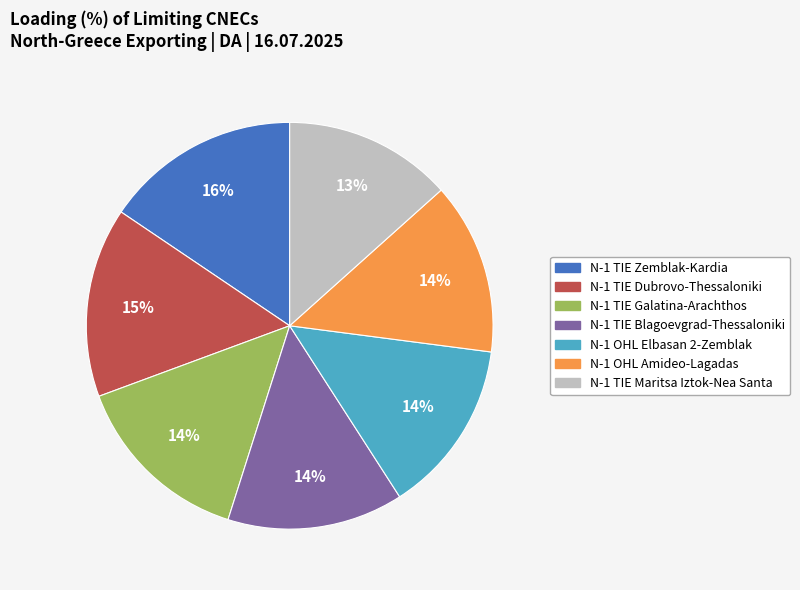

Does any single category account for the majority?

No